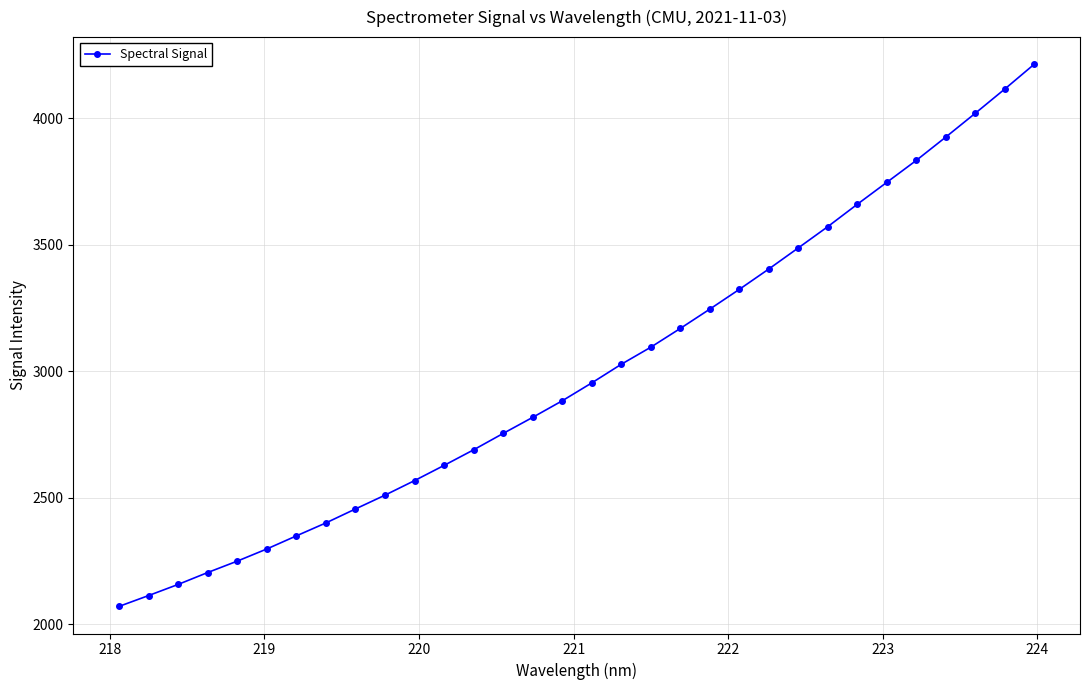

What is the maximum value shown in the chart?

4212.6